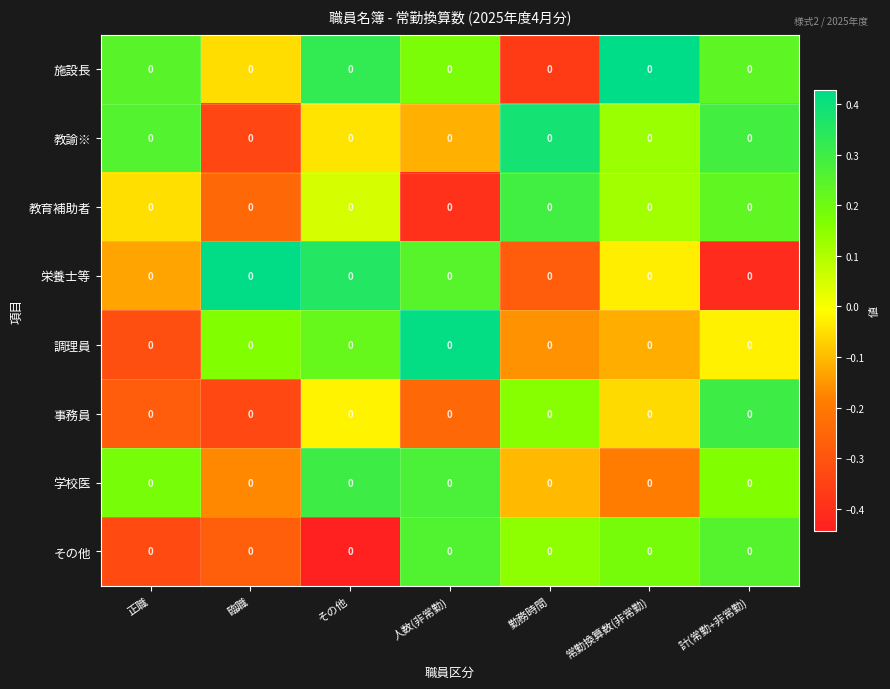

Reading left to right, list all the values displayed in this chart.

施設長: 正職=0.0	臨職=0.0	その他=0.0	人数(非常勤)=0.0	勤務時間=0.0	常勤換算数(非常勤)=0.0	計(常勤+非常勤)=0.0
教諭※: 正職=0.0	臨職=0.0	その他=0.0	人数(非常勤)=0.0	勤務時間=0.0	常勤換算数(非常勤)=0.0	計(常勤+非常勤)=0.0
教育補助者: 正職=0.0	臨職=0.0	その他=0.0	人数(非常勤)=0.0	勤務時間=0.0	常勤換算数(非常勤)=0.0	計(常勤+非常勤)=0.0
栄養士等: 正職=0.0	臨職=0.0	その他=0.0	人数(非常勤)=0.0	勤務時間=0.0	常勤換算数(非常勤)=0.0	計(常勤+非常勤)=0.0
調理員: 正職=0.0	臨職=0.0	その他=0.0	人数(非常勤)=0.0	勤務時間=0.0	常勤換算数(非常勤)=0.0	計(常勤+非常勤)=0.0
事務員: 正職=0.0	臨職=0.0	その他=0.0	人数(非常勤)=0.0	勤務時間=0.0	常勤換算数(非常勤)=0.0	計(常勤+非常勤)=0.0
学校医: 正職=0.0	臨職=0.0	その他=0.0	人数(非常勤)=0.0	勤務時間=0.0	常勤換算数(非常勤)=0.0	計(常勤+非常勤)=0.0
その他: 正職=0.0	臨職=0.0	その他=0.0	人数(非常勤)=0.0	勤務時間=0.0	常勤換算数(非常勤)=0.0	計(常勤+非常勤)=0.0